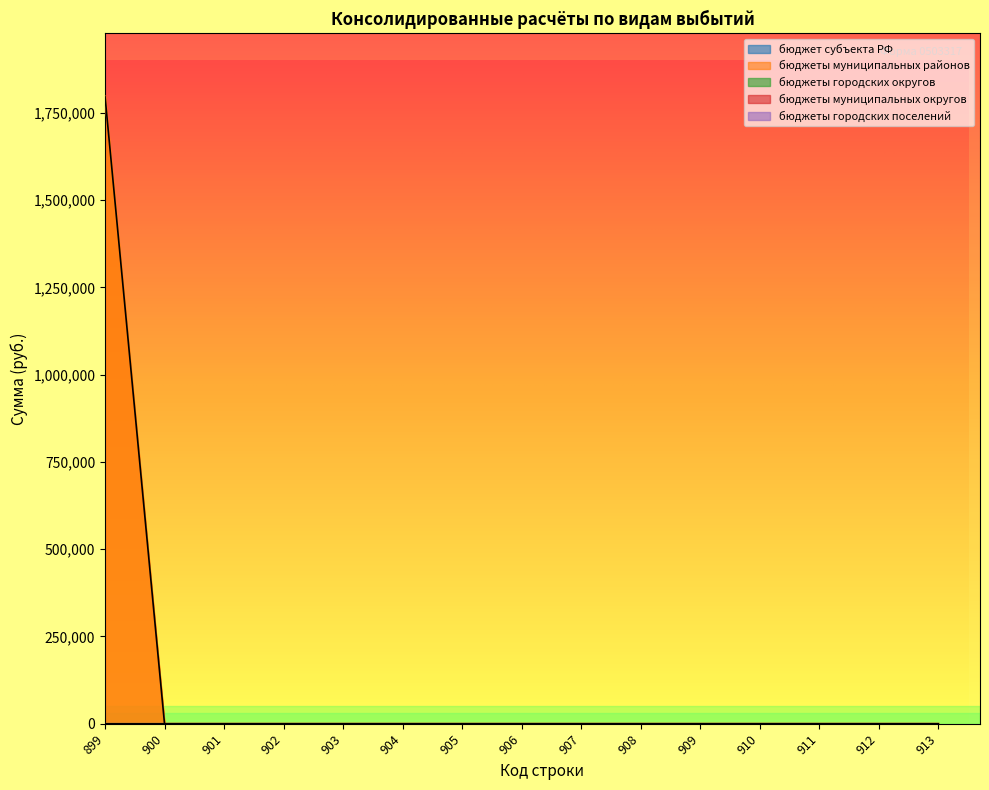

The бюджеты муниципальных округов series shows 0.0 at 905. True or false?

True